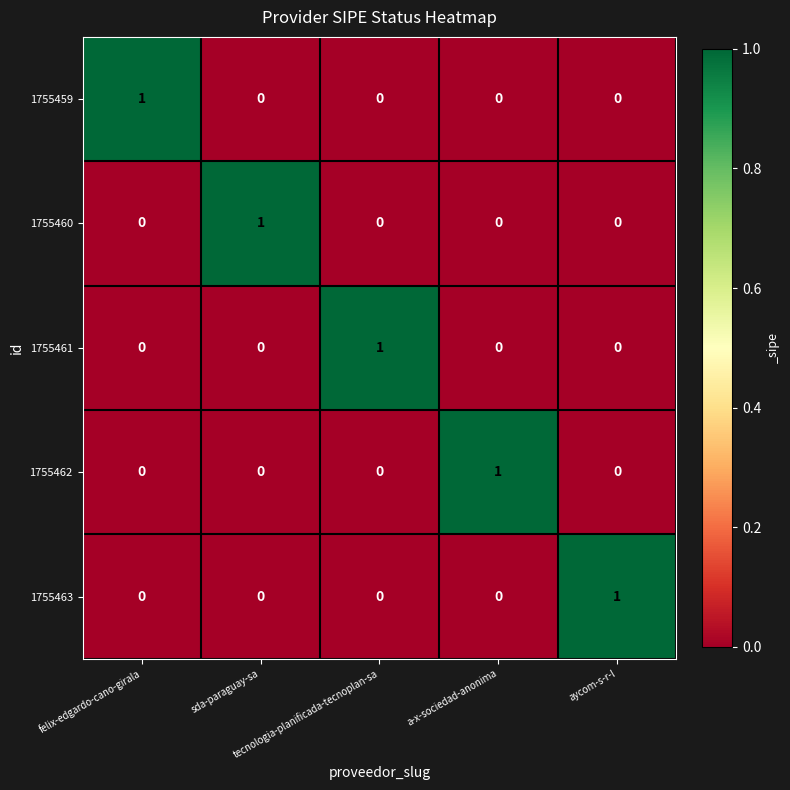

How many 1755460 values are between 0 and 1?

5